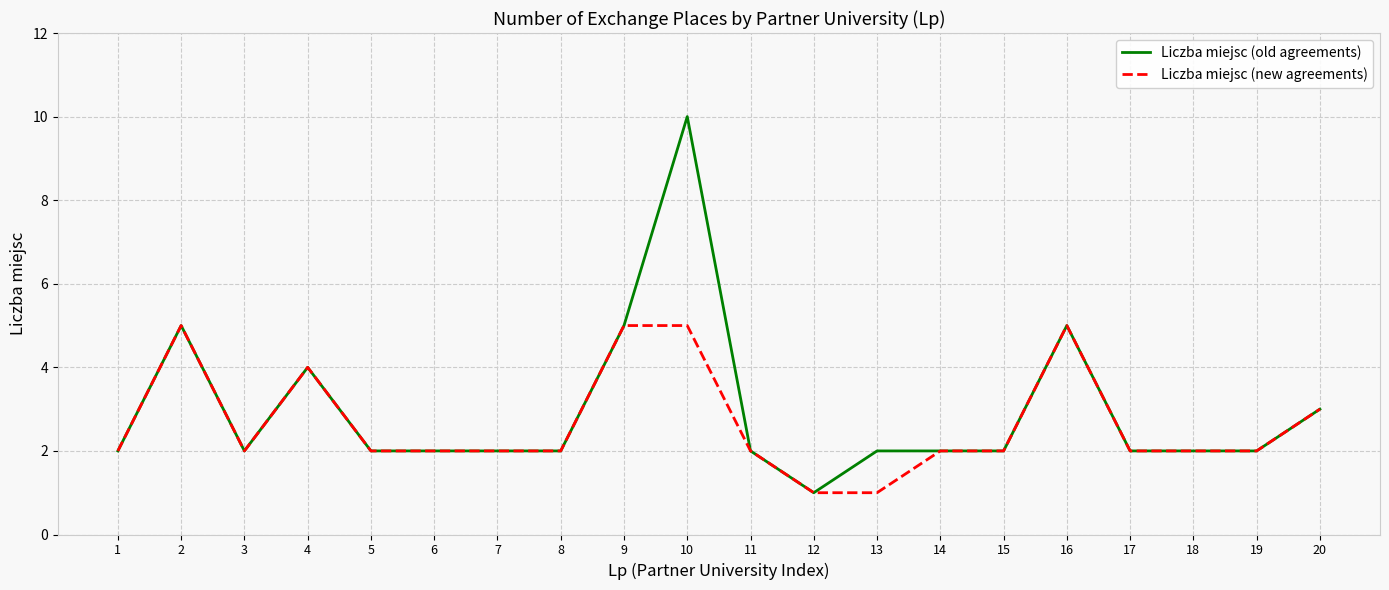

What is the highest value of the Liczba miejsc (new agreements) series?

5